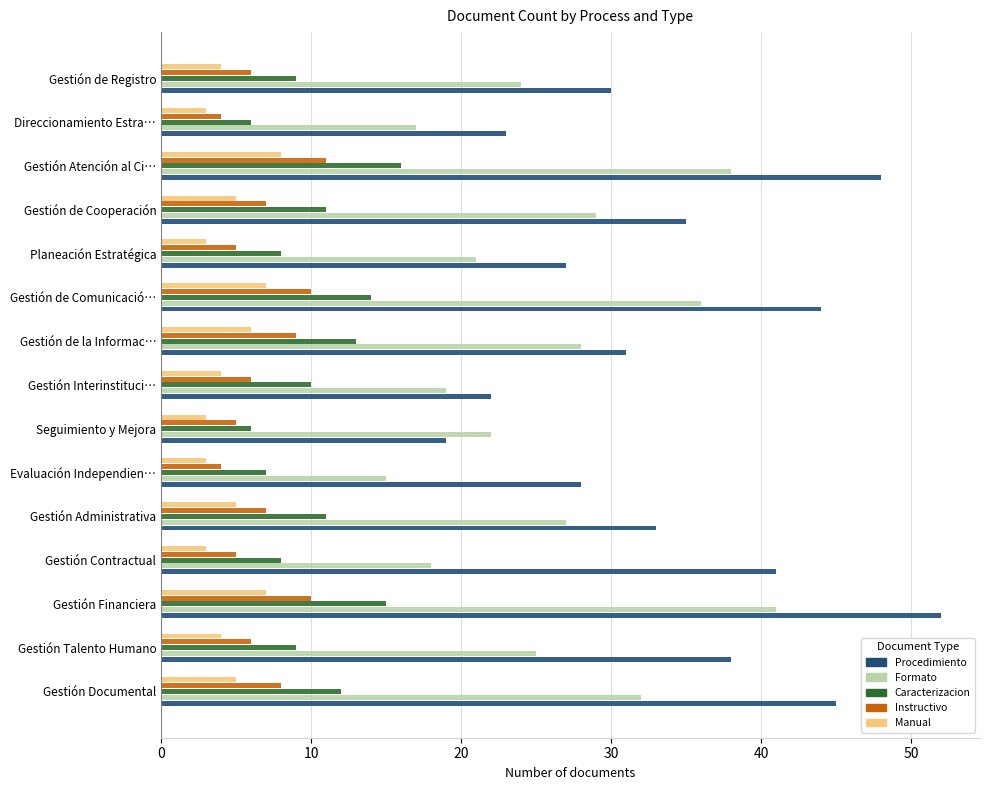

The value of Caracterizacion at Evaluación Independien… is 10. True or false?

False